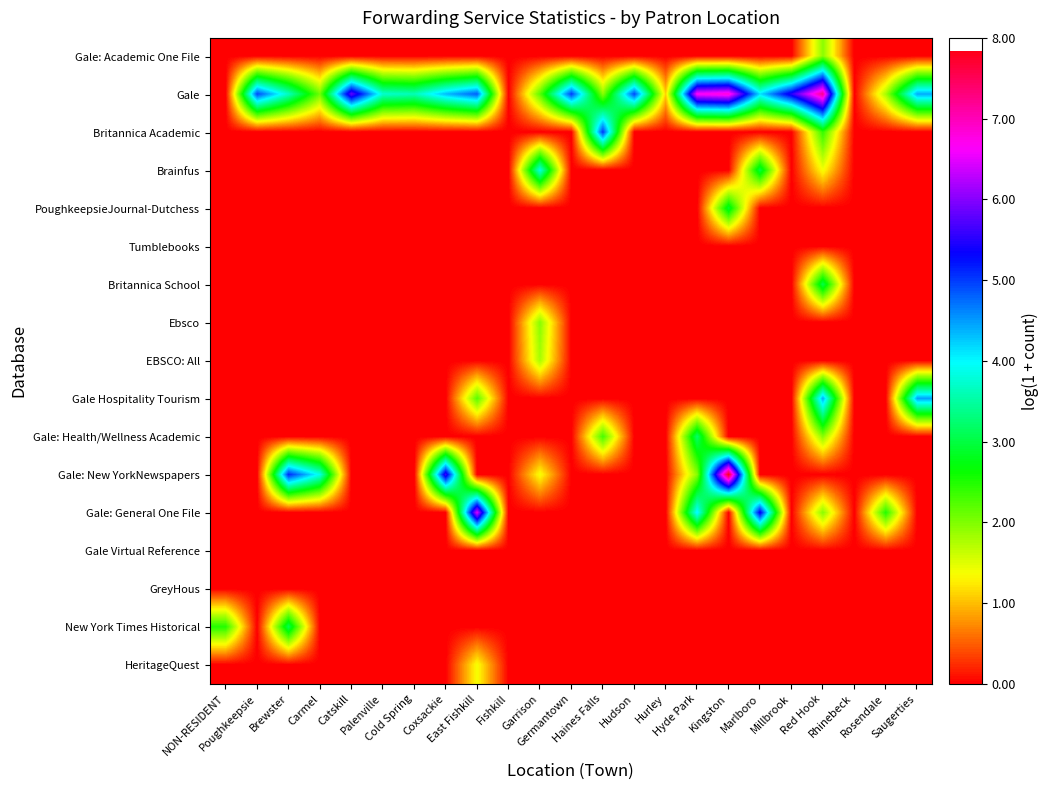

Between Brewster and Fishkill, which is larger?

Brewster